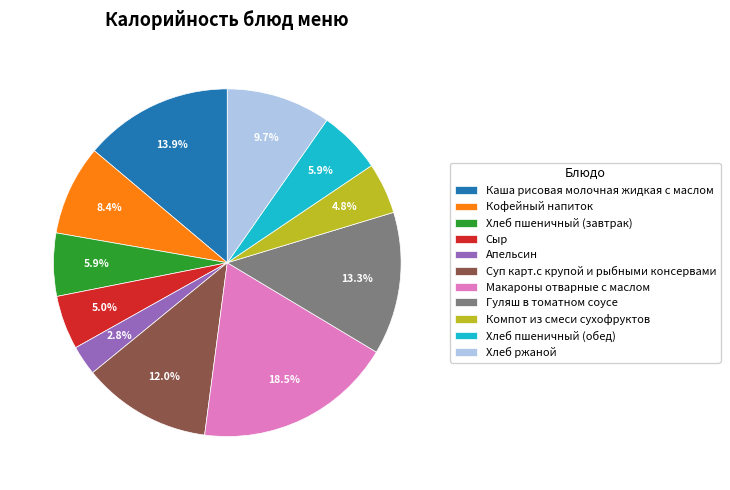

What is the ratio of the value at Гуляш в томатном соусе to the value at Компот из смеси сухофруктов?

2.8